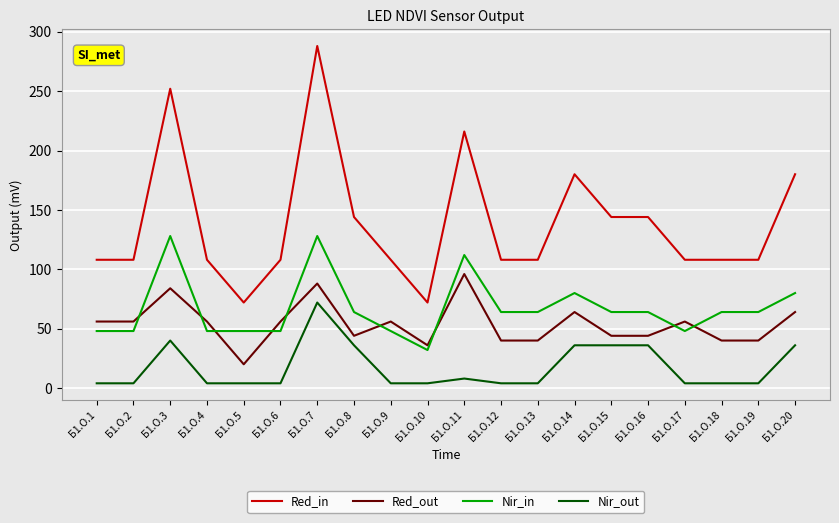

Rank the series at Б1.О.9 from lowest to highest value.

Nir_out, Nir_in, Red_out, Red_in